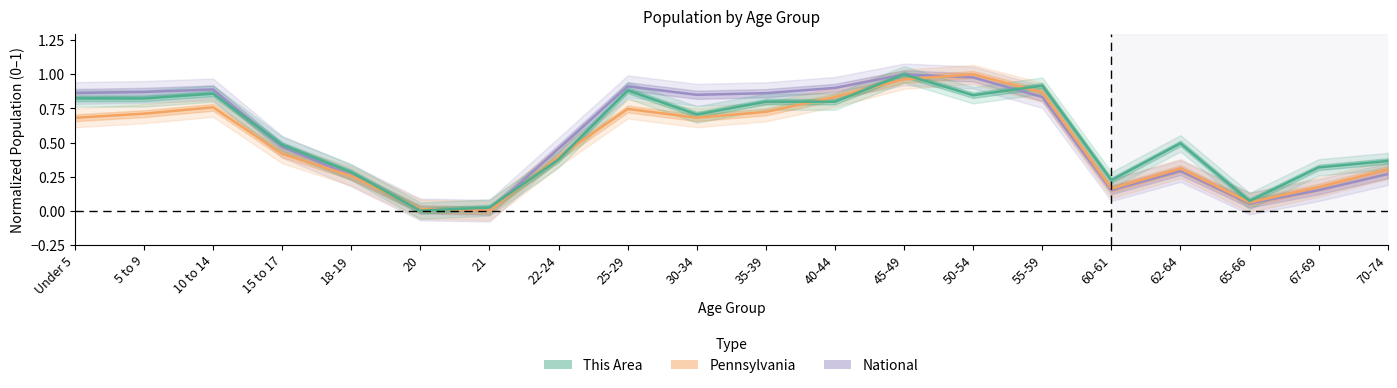

What is the sum of all National values?

11.1